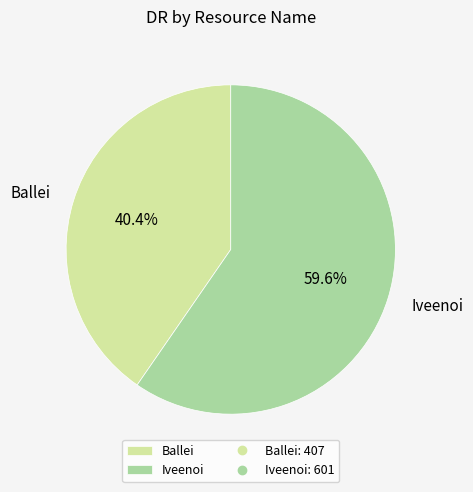

Rank the categories by value from lowest to highest.

Ballei, Iveenoi